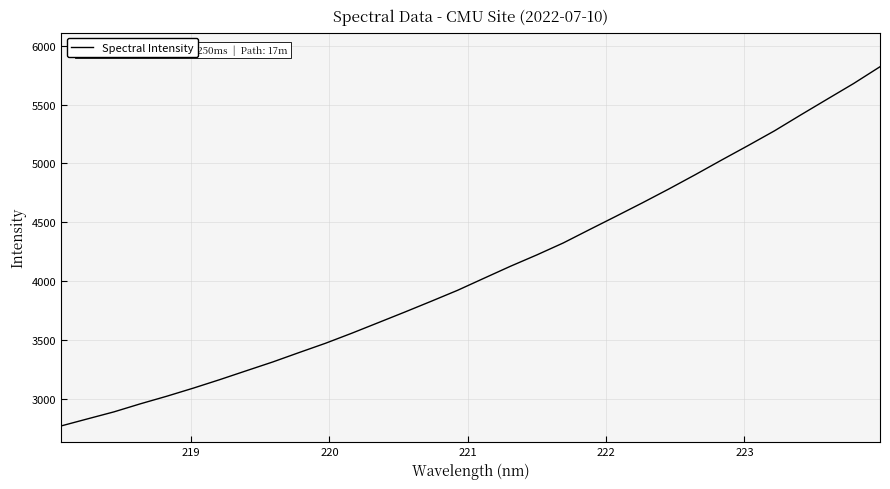

What is the maximum value shown in the chart?

5822.6